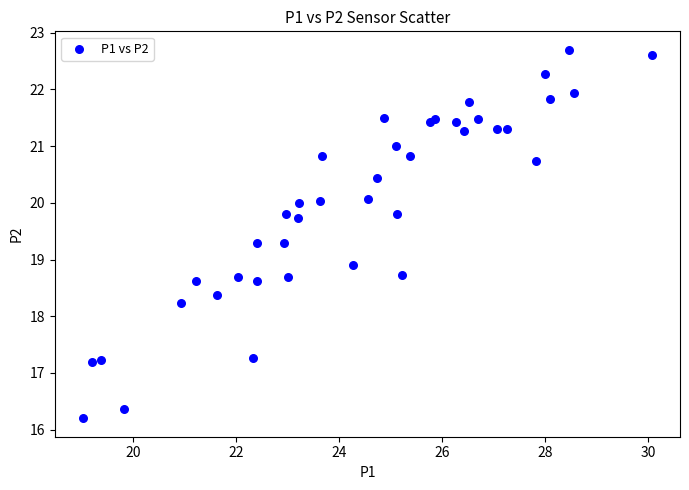

What Y value in the scatter plot is closest to 19?

18.9